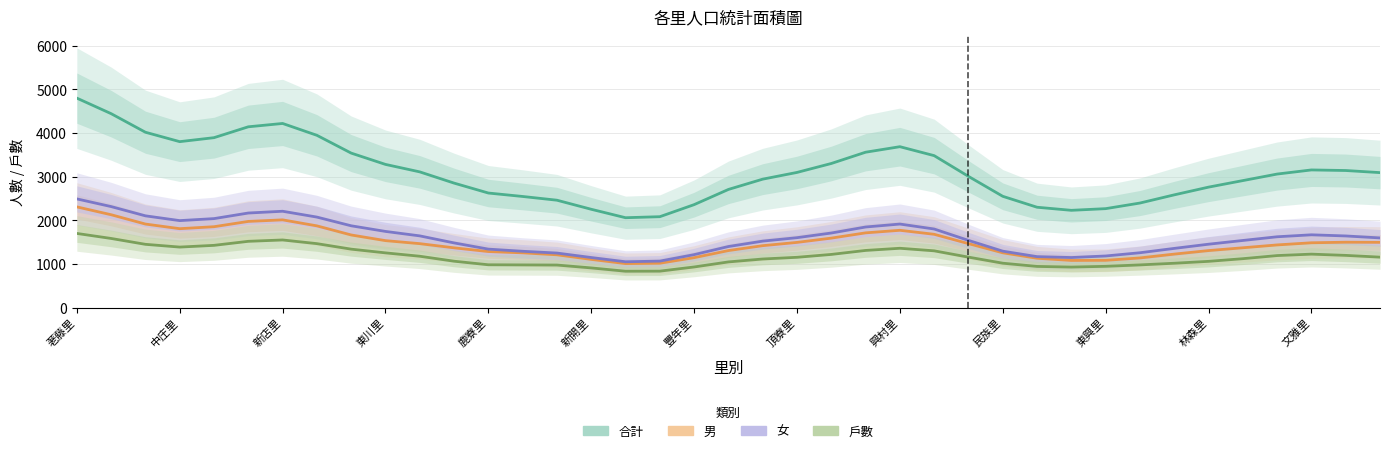

Where is 男 nearest to the value 1659?

興村里